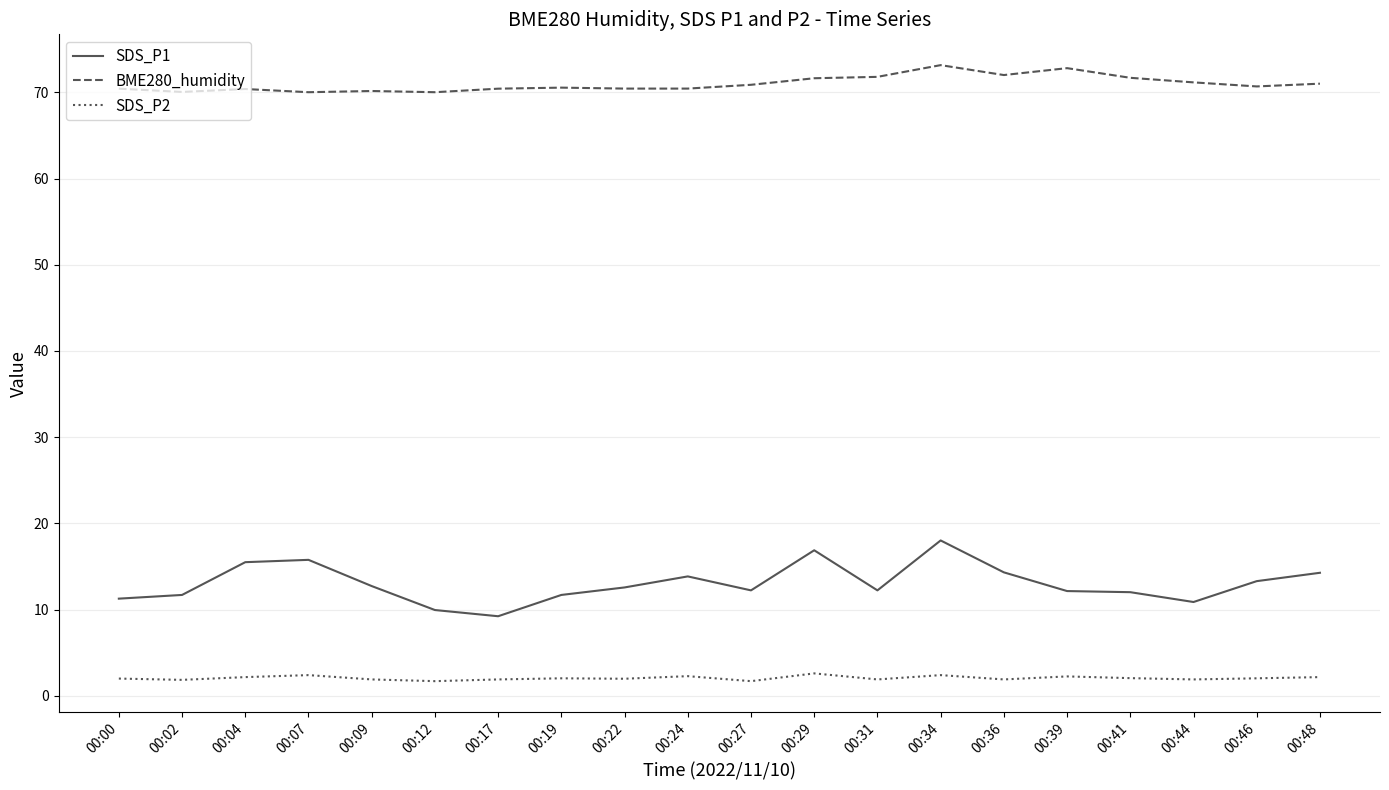

How many series are shown in this chart?

3